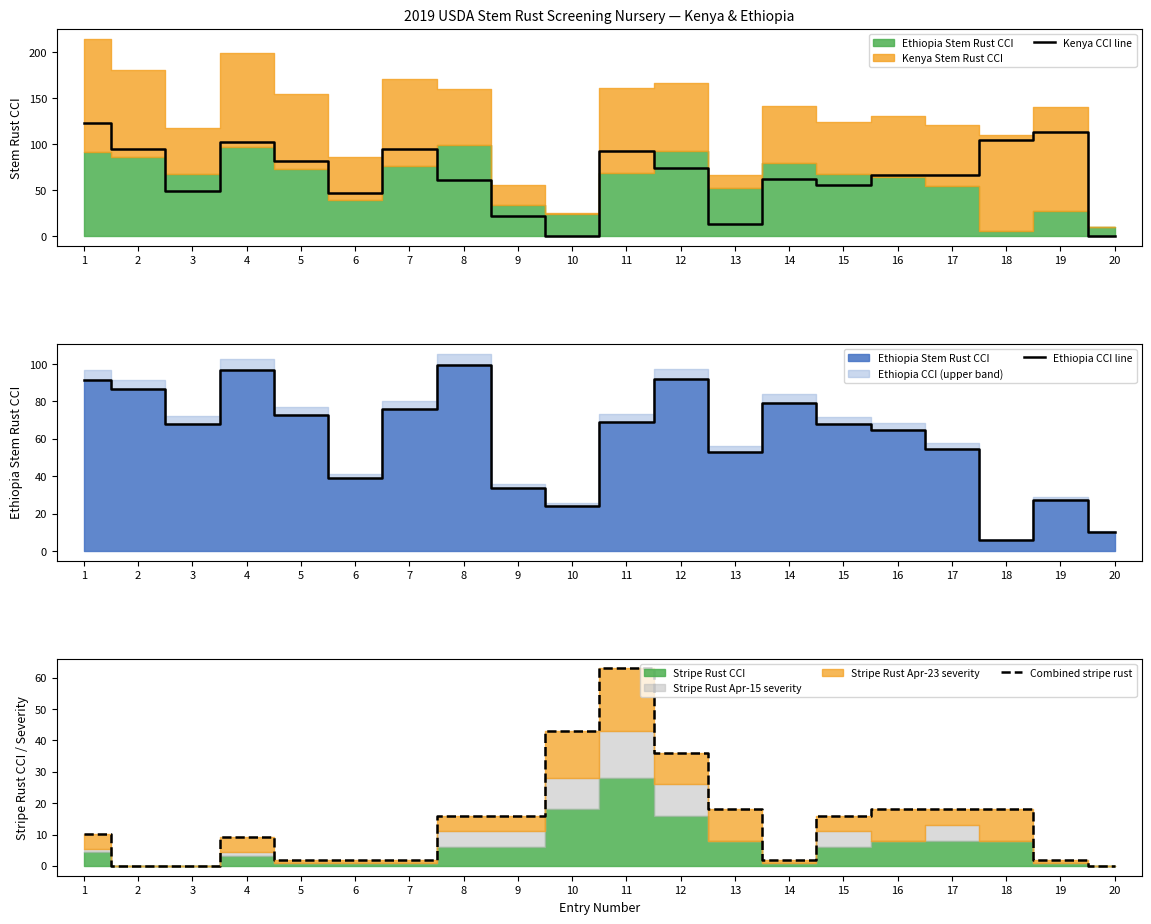

How many values in Combined stripe rust are above zero?

17